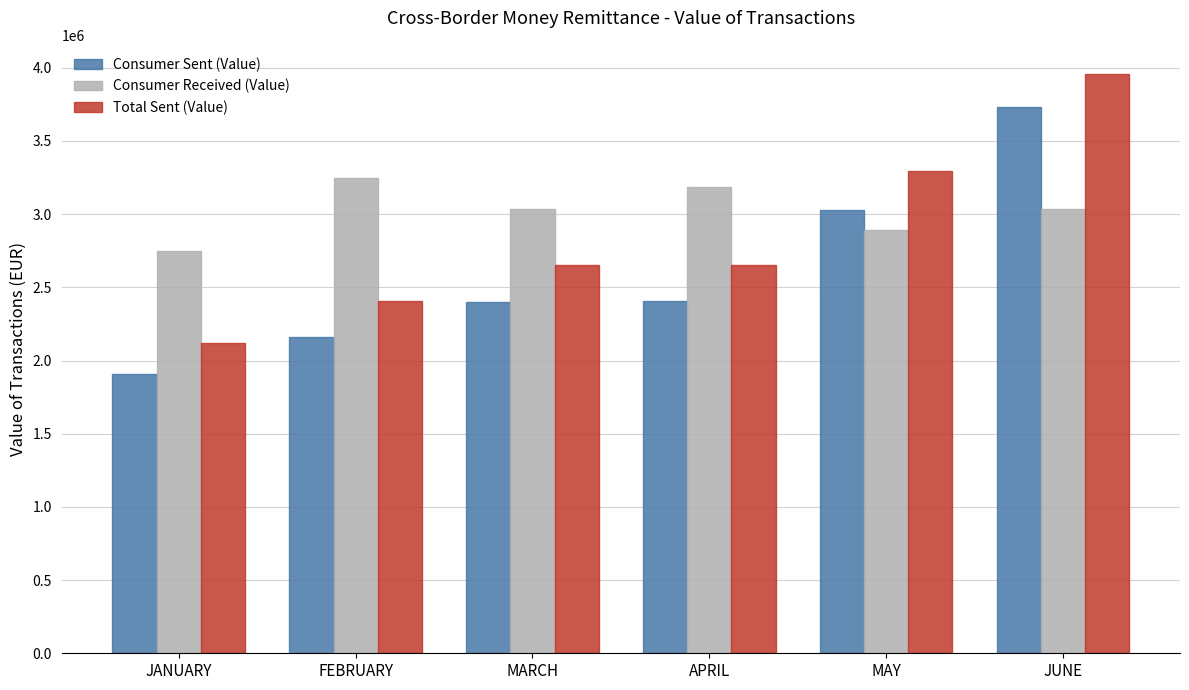

What position from the right is APRIL?

3